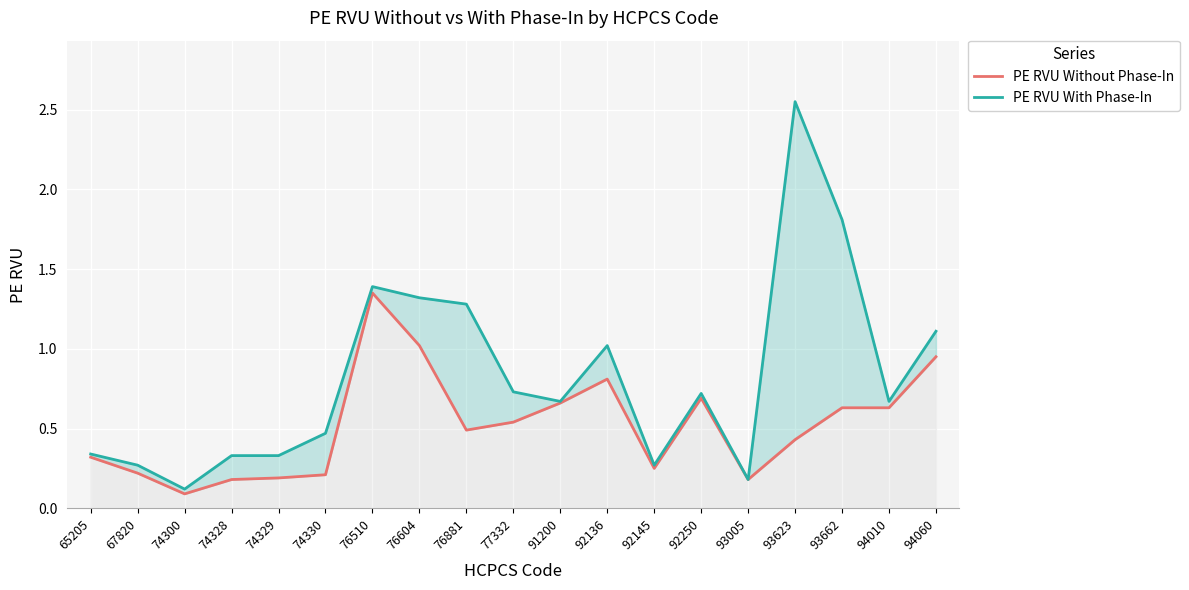

How many data points does each series have?

19